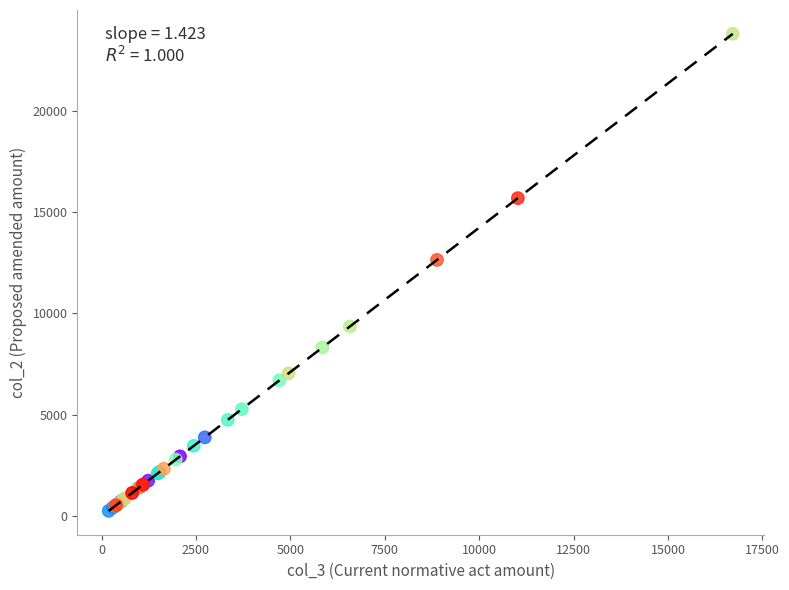

What Y value in the scatter plot is closest to 12026?

12640.8